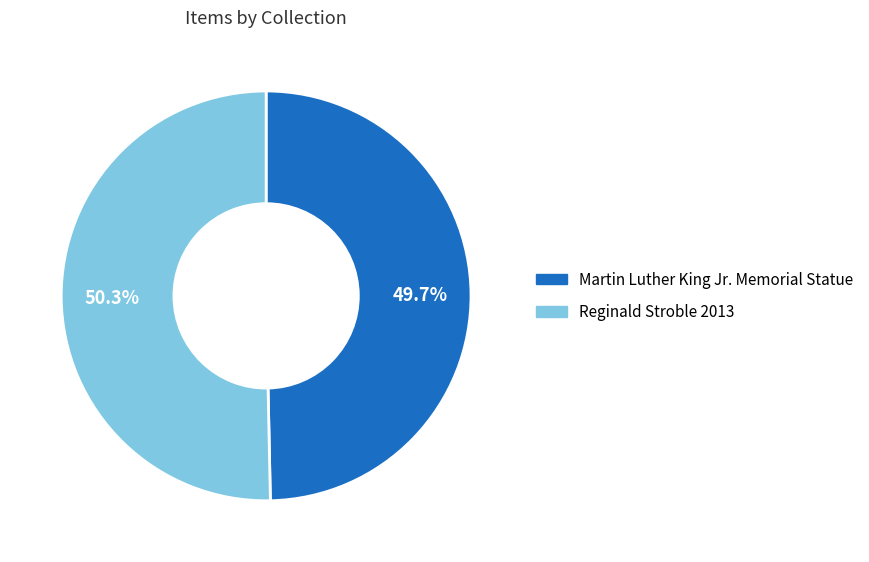

Rank the categories by value from highest to lowest.

Reginald Stroble 2013, Martin Luther King Jr. Memorial Statue